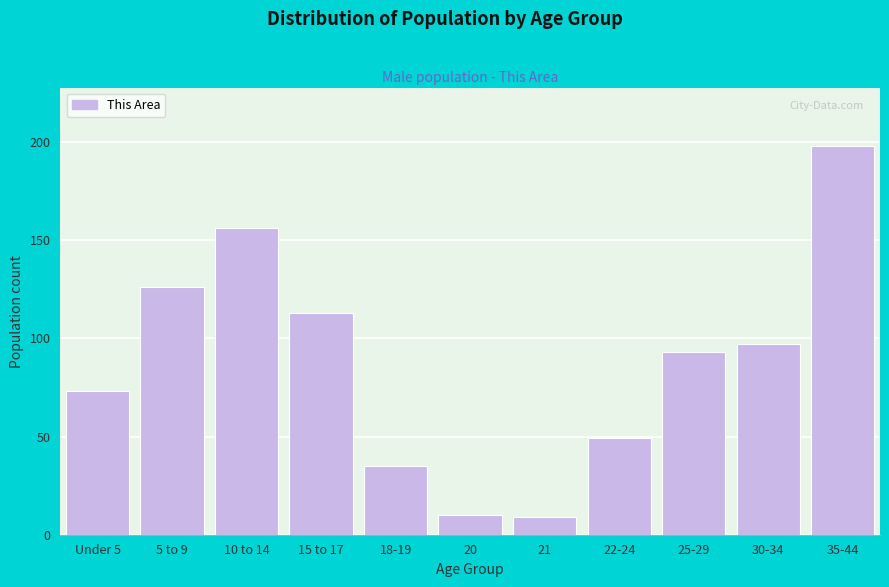

Reading left to right, what are all the values shown in this chart?

73	126	156	113	35	10	9	49	93	97	198